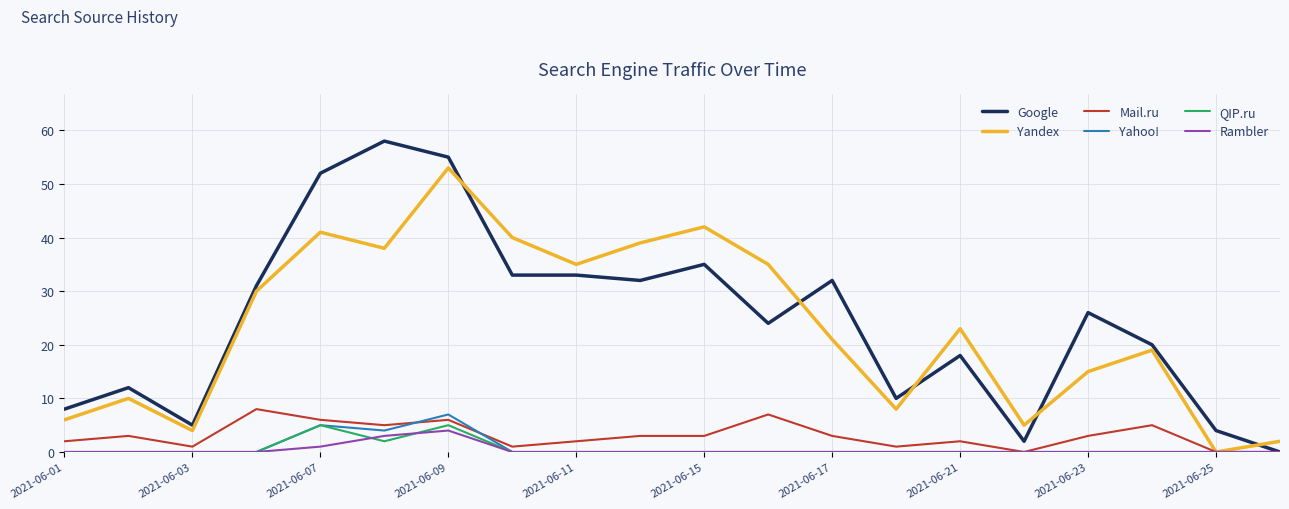

What is the maximum value shown in the chart?

58